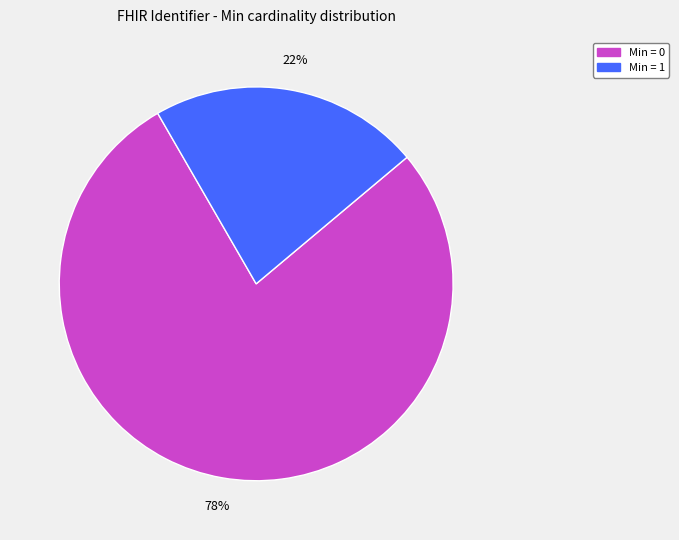

Is there any slice that represents more than half of the pie?

Yes